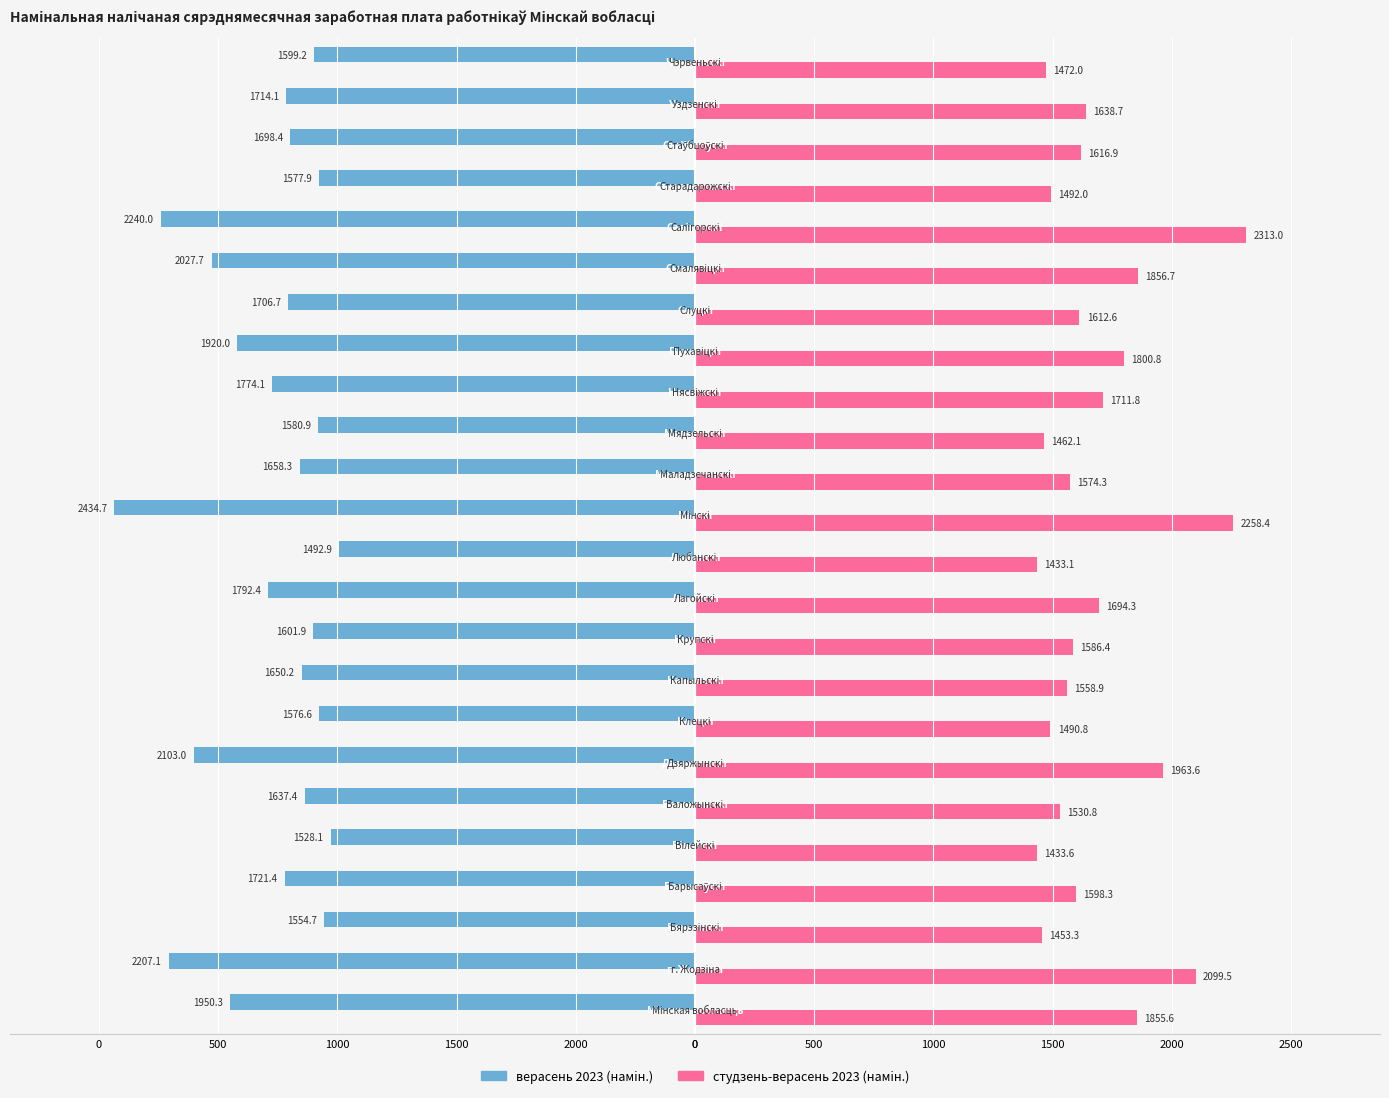

What are all the series names shown in the legend?

верасень 2023 (намiн.), студзень-верасень 2023 (намiн.)